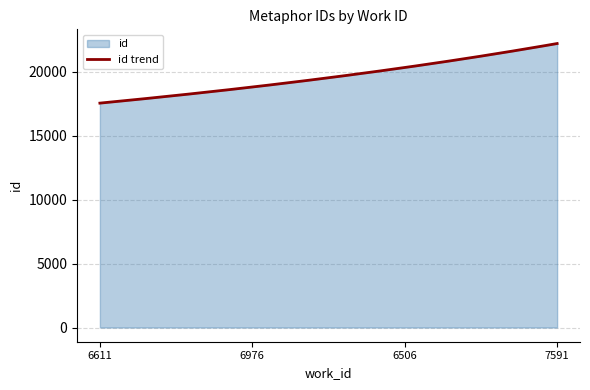

Count the values in the range 18803 to 22203.

3